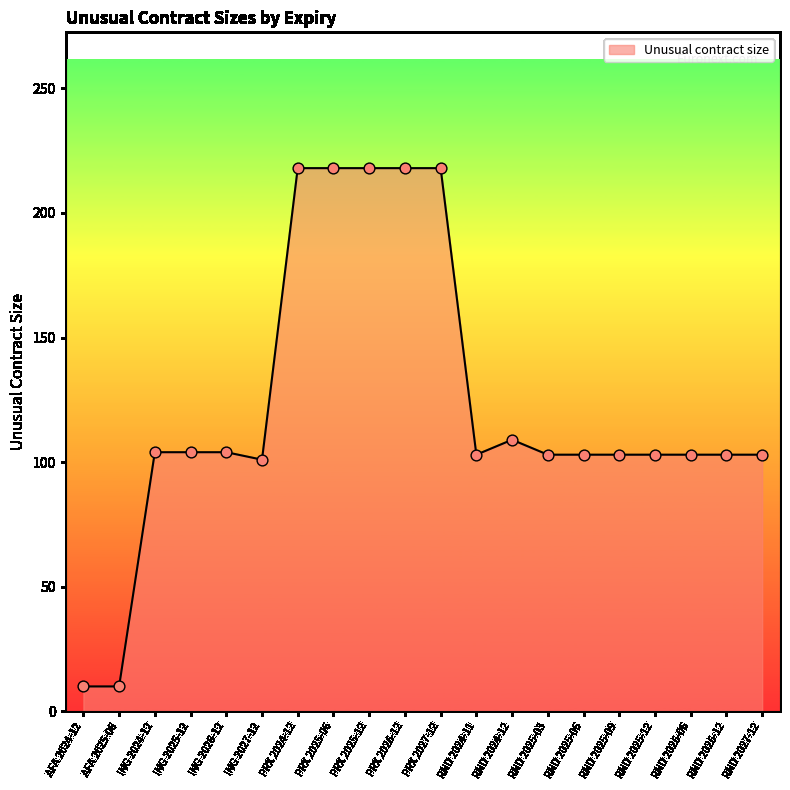

Approximately how many times larger is the value at PRX 2027-12 compared to PRX 2024-12?

1.0